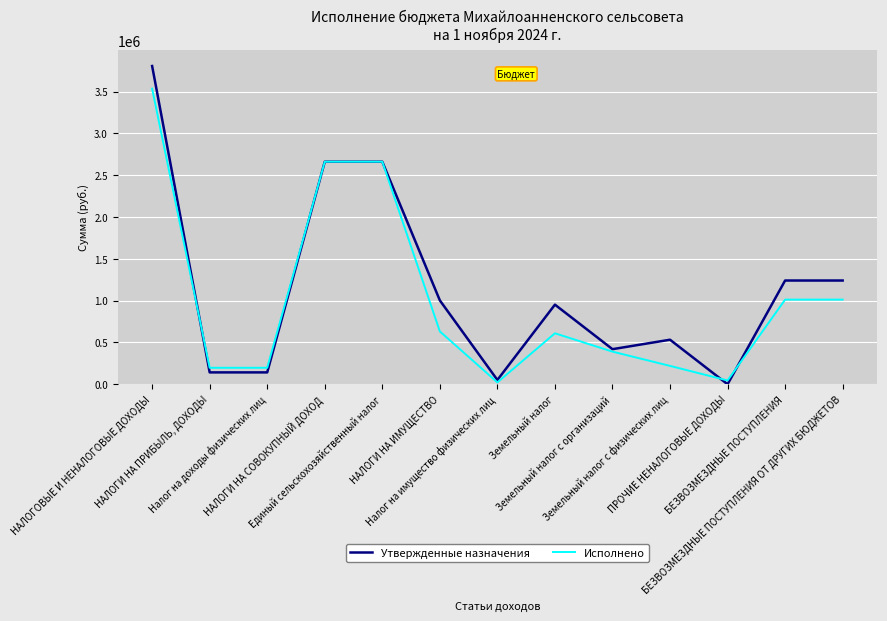

The value of Утвержденные назначения at НАЛОГИ НА СОВОКУПНЫЙ ДОХОД is 2661367.0. True or false?

True